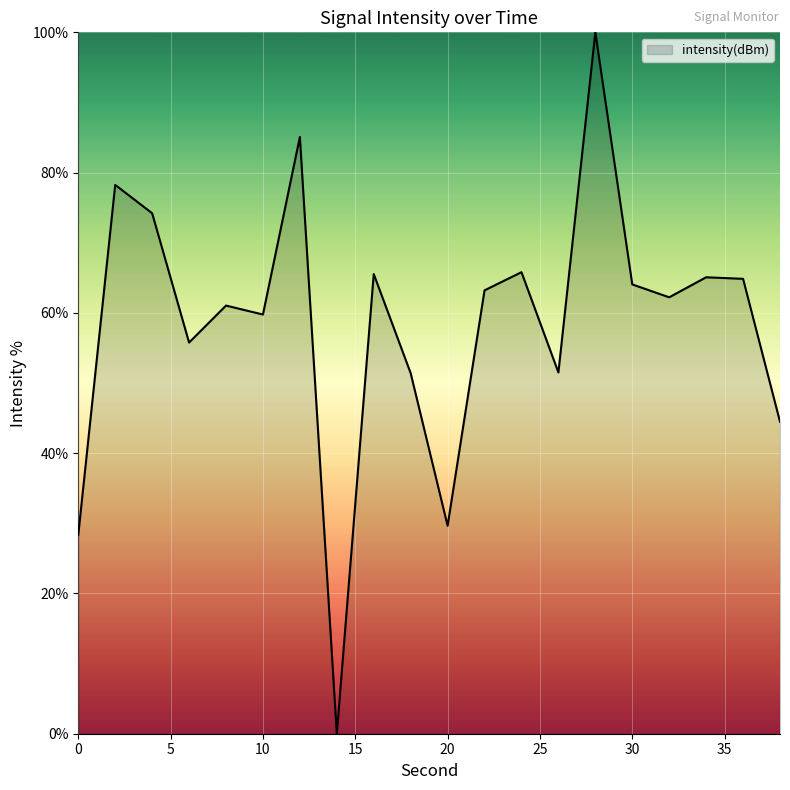

Does the chart have visible grid lines?

Yes